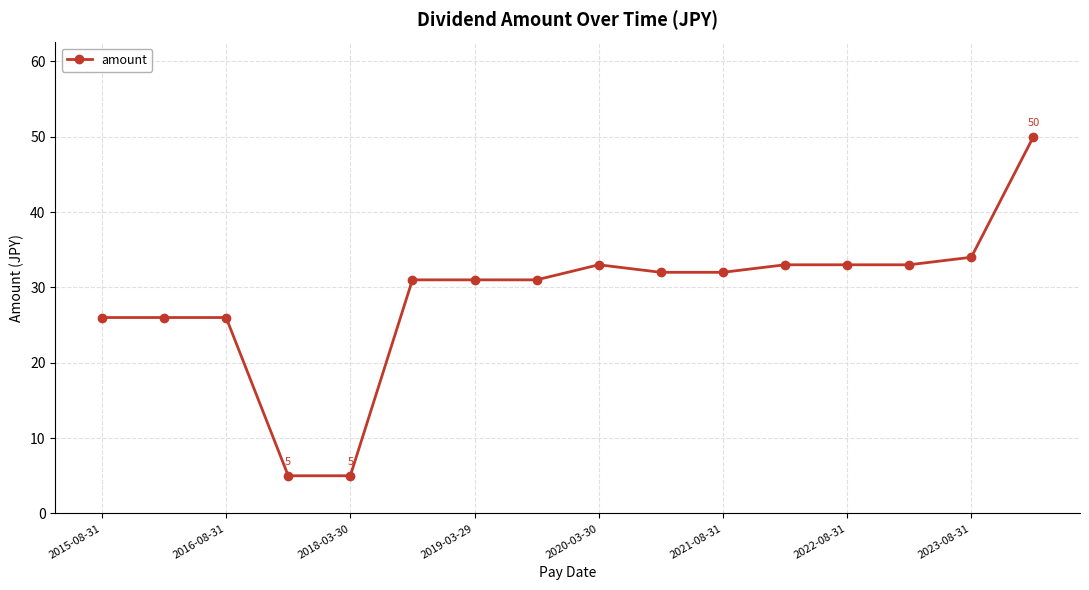

How many lines are shown in the chart?

1